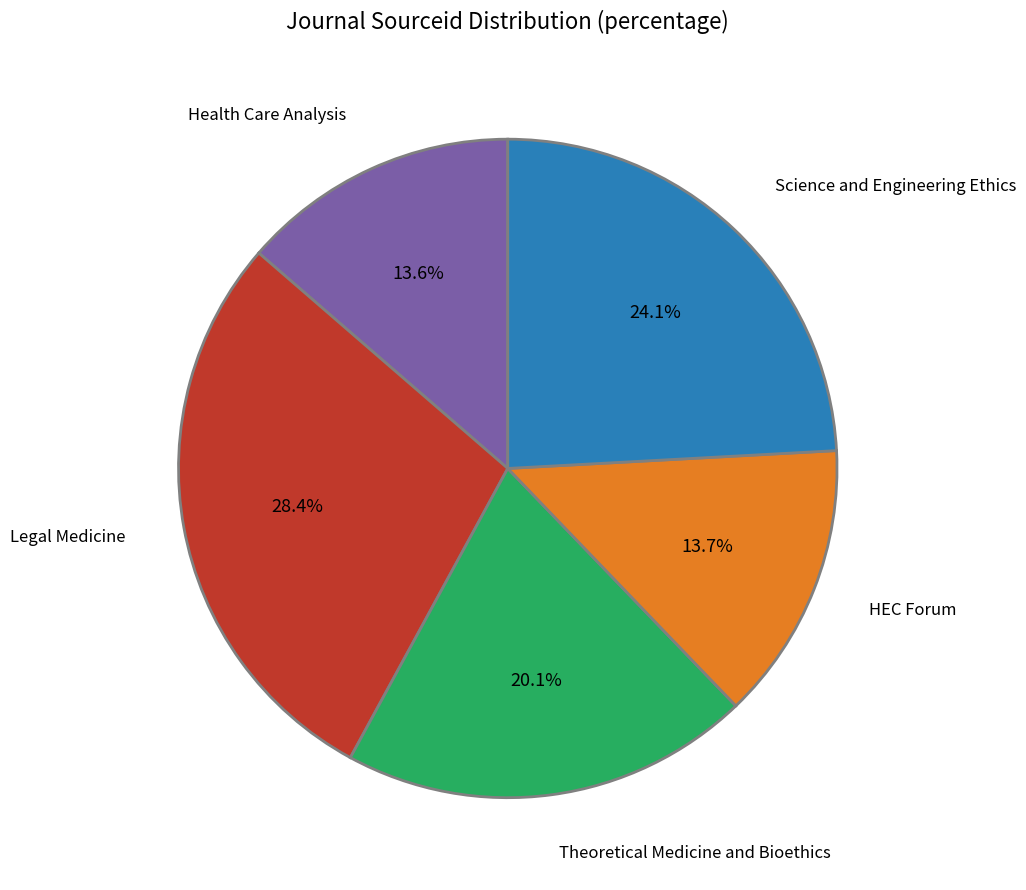

To the nearest percent, what is the difference between the largest and smallest slice percentages?

15%